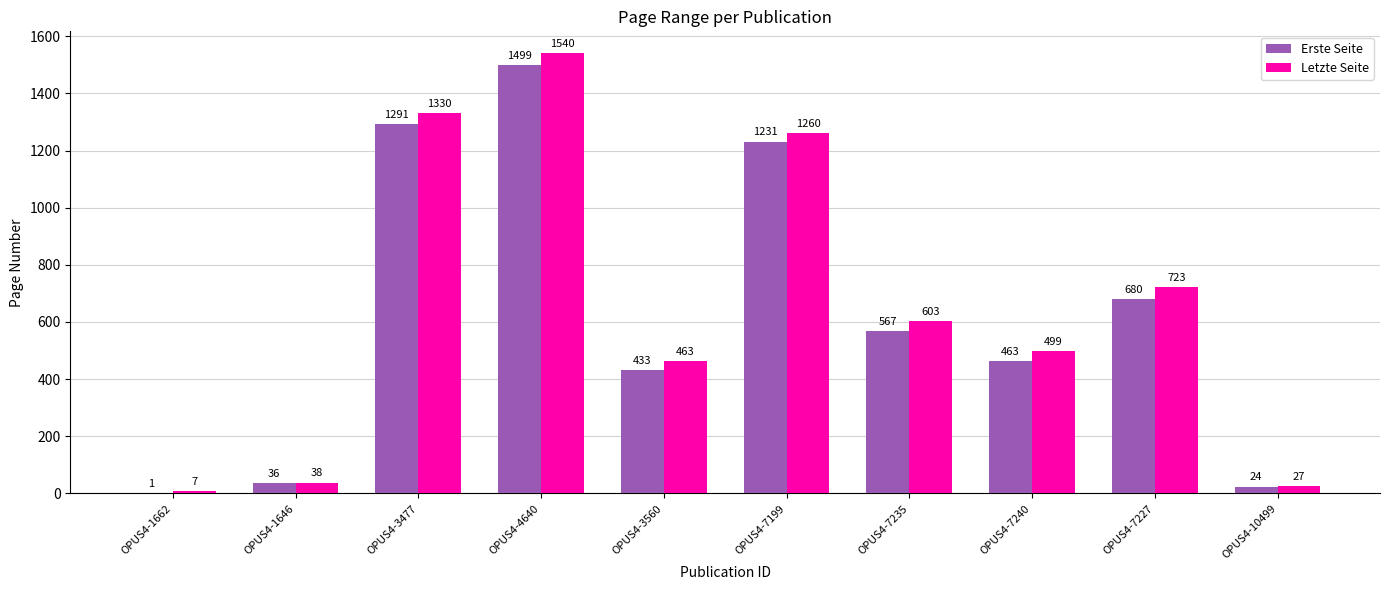

Which series changed the most between OPUS4-3477 and OPUS4-7199?

Letzte Seite